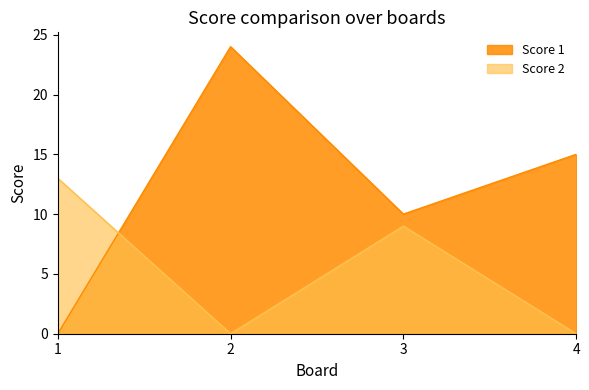

At which category does Score 2 reach its first local peak?

3